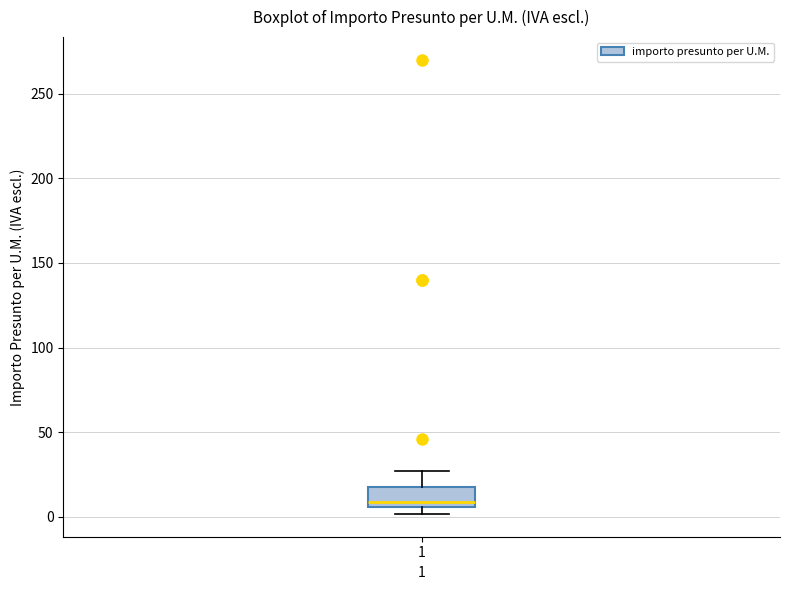

Transcribe this box plot: give where the median line is, the range the box spans, and where the two whiskers end, as read against the y-axis. The values are not printed on the chart, so give them approximately, as read against the axis.

median 10, box 5 to 15, whiskers 0 to 25